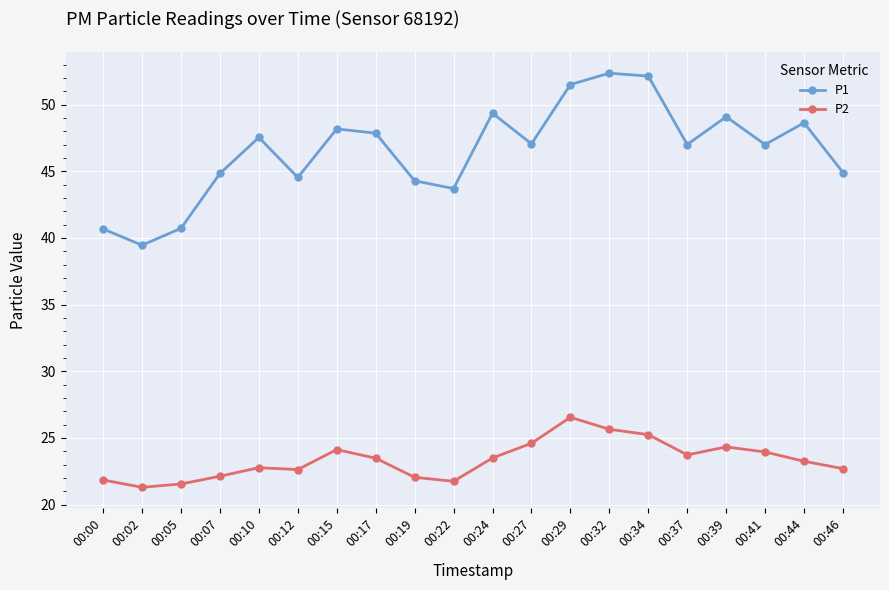

How many lines are shown in the chart?

2